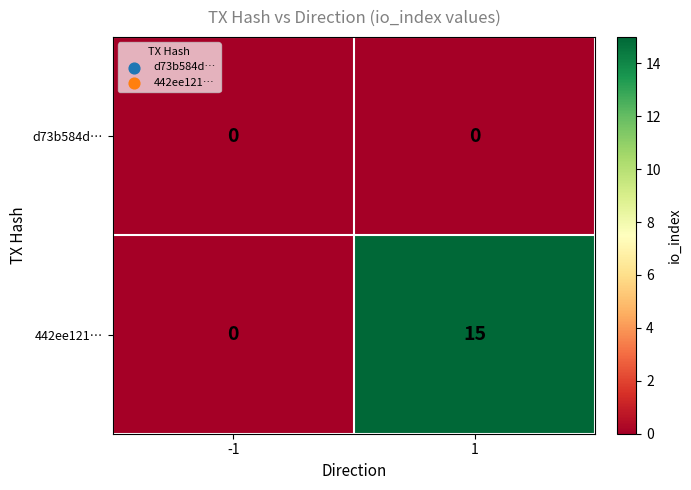

Rank the series by their maximum value, from highest to lowest.

442ee121…, d73b584d…